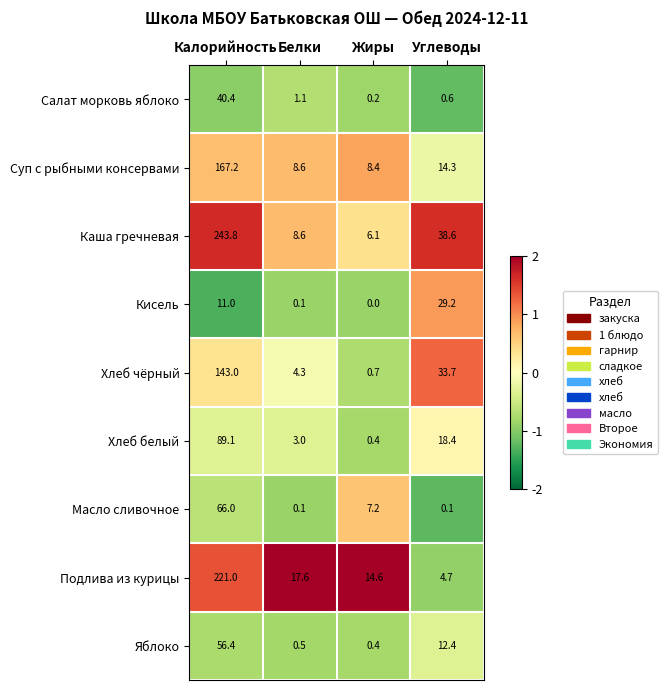

Where is Подлива из курицы nearest to the value 112?

Белки